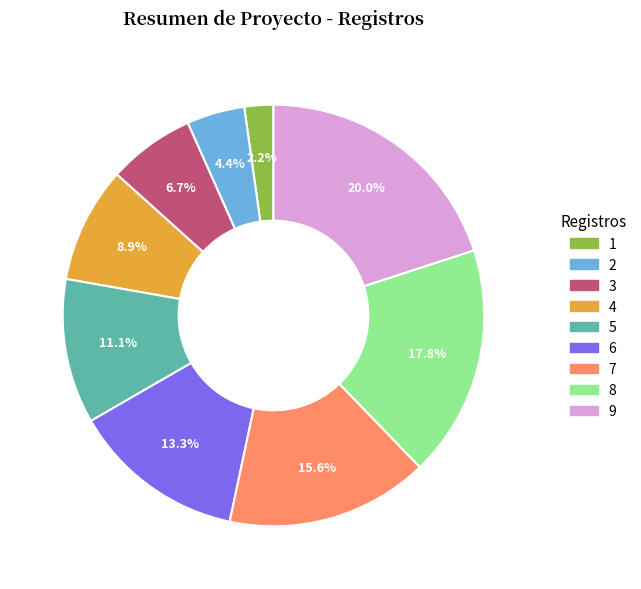

How many slices are in this pie chart?

9